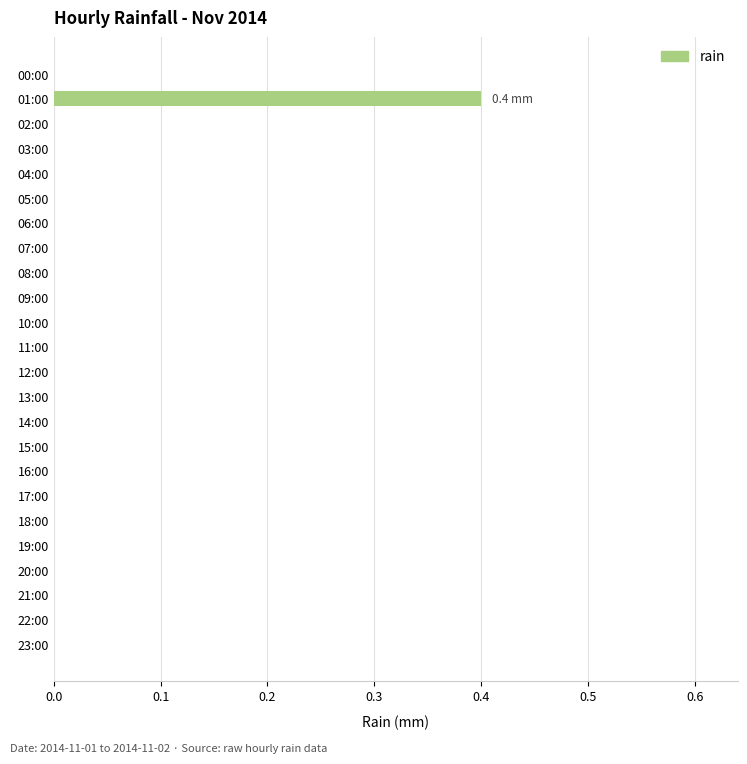

What is the greatest value displayed?

0.4